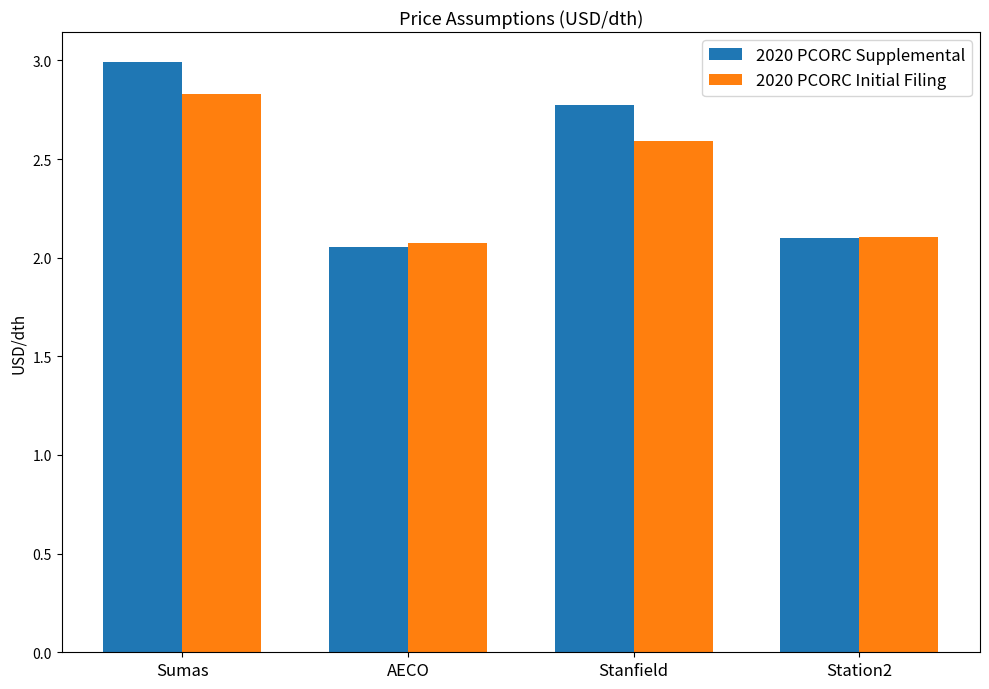

Count the number of categories in the chart.

4